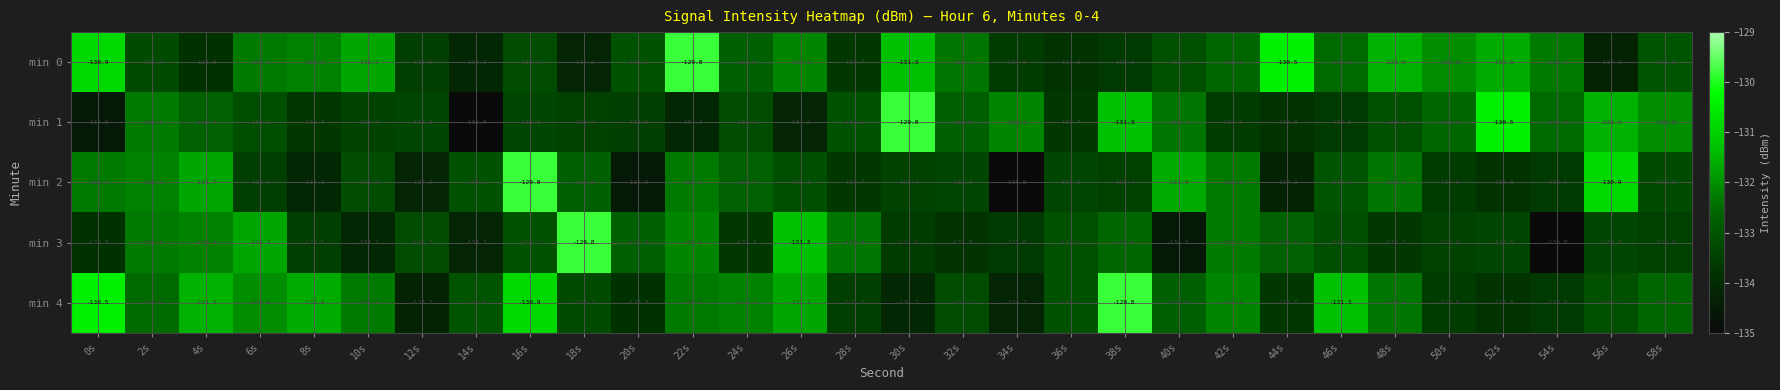

What is the total value across all series at 42s?

-663.0